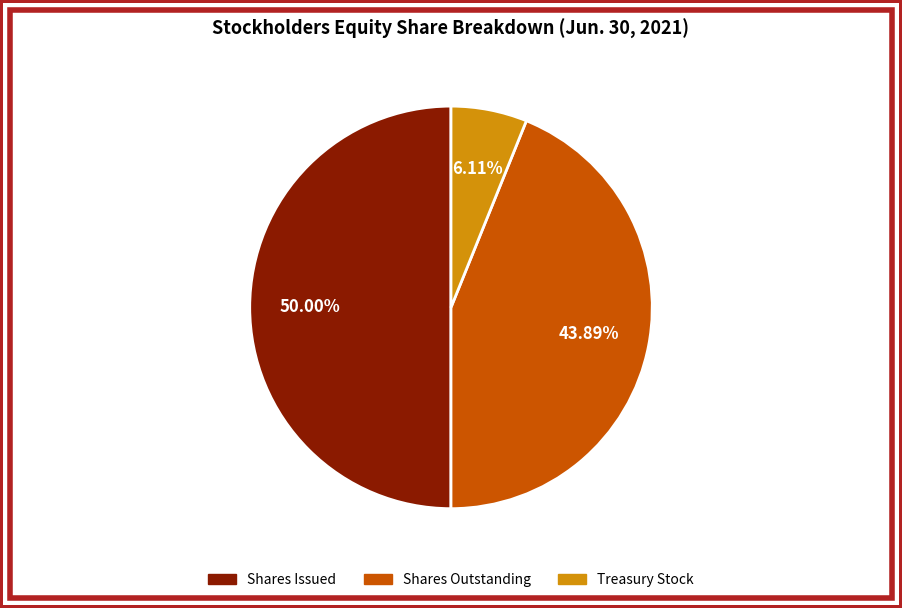

How many segments does this pie chart have?

3